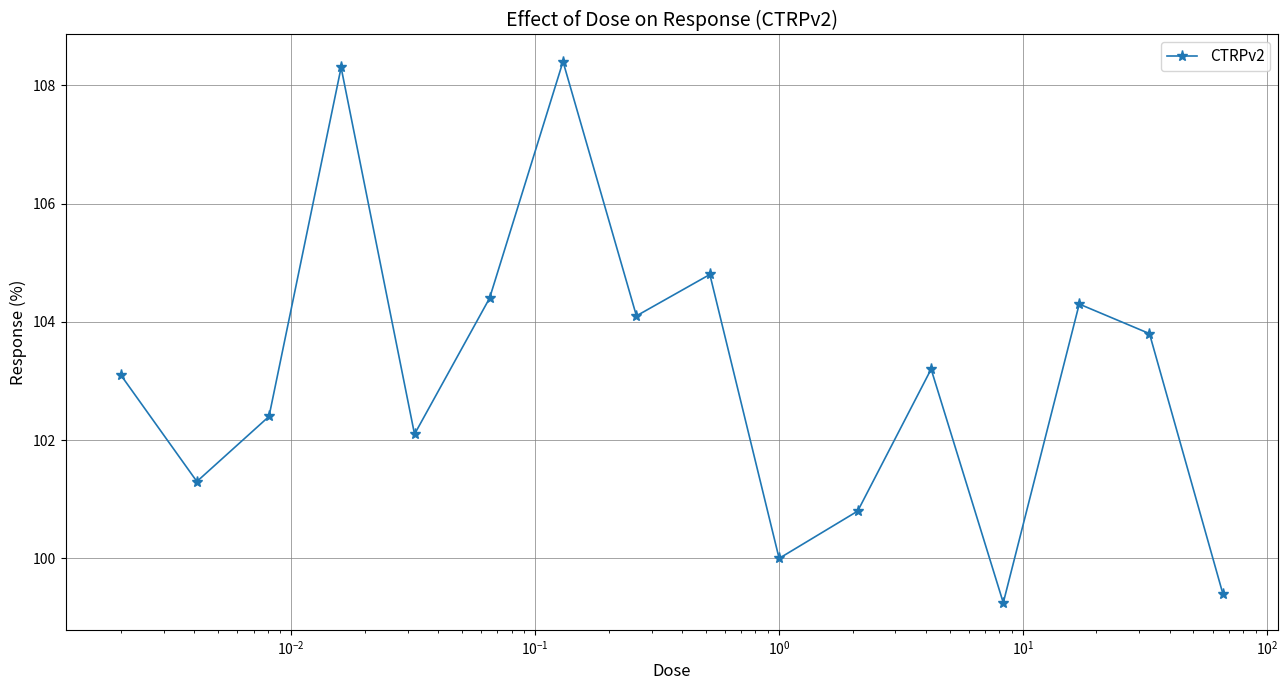

How many interior local valleys (lower than both neighbors) does the data have?

5